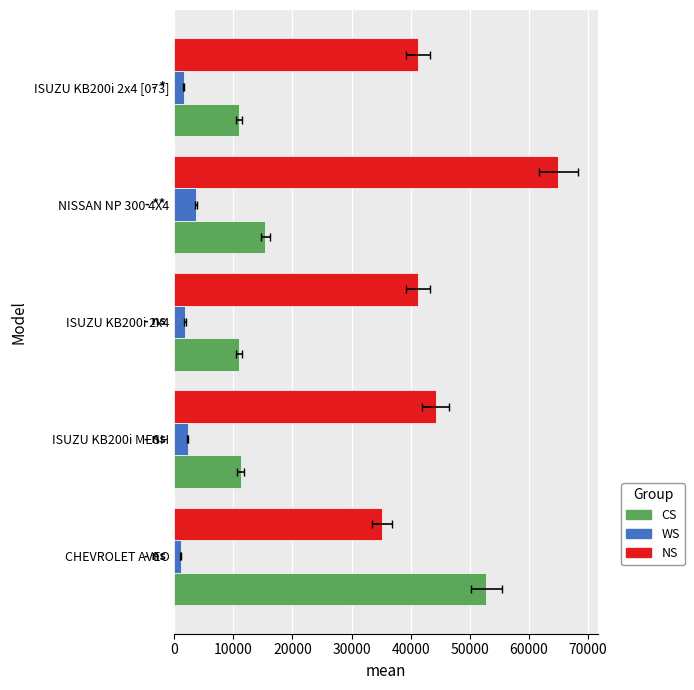

How many data points in WS are less than 1816?

2